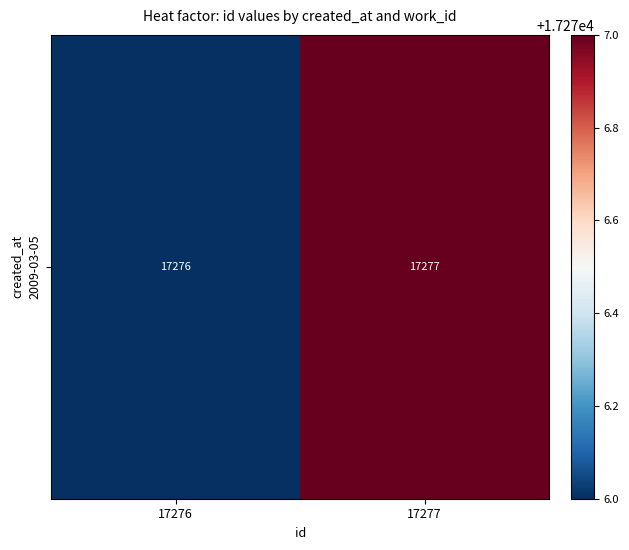

Rank the categories by value from lowest to highest.

17276, 17277